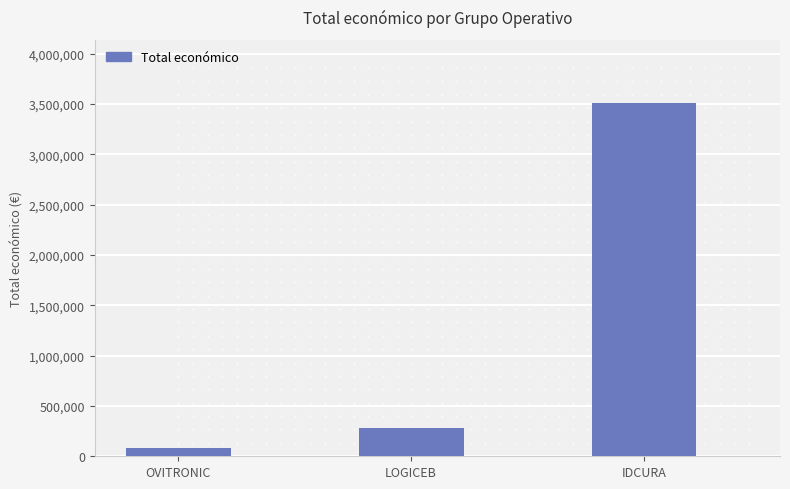

Is it true that the value at LOGICEB is 489116?

False